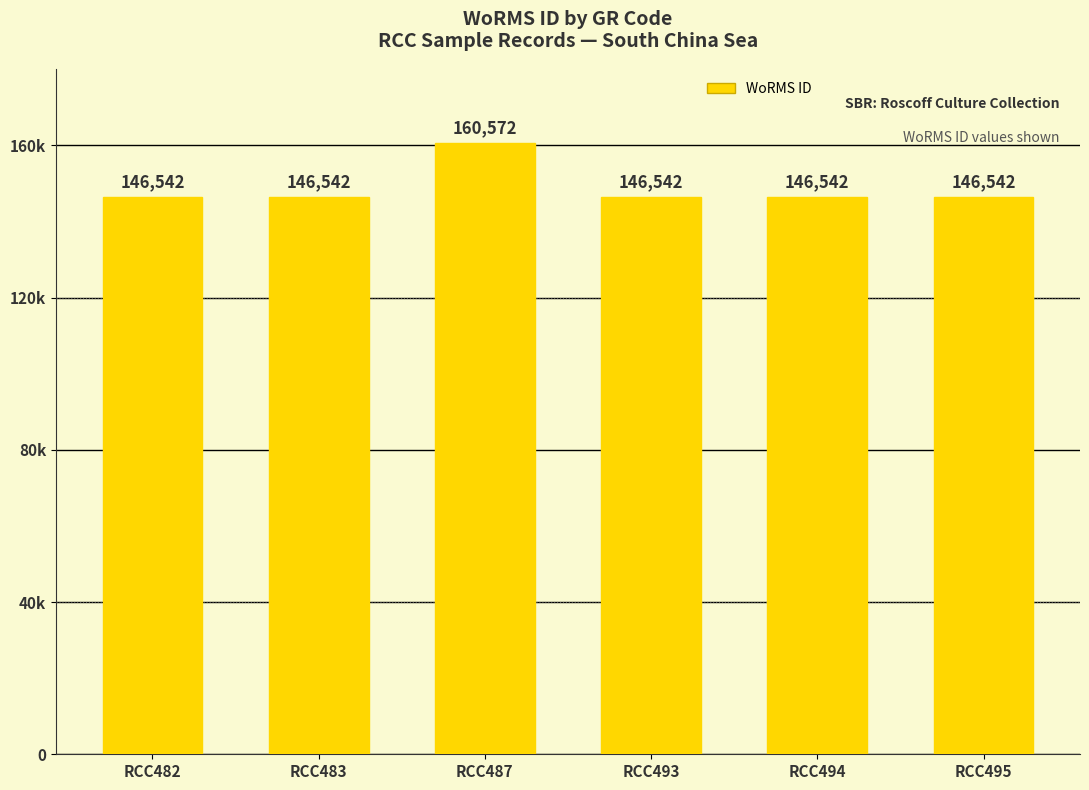

Rank the categories by value from highest to lowest.

RCC487, RCC482, RCC483, RCC493, RCC494, RCC495